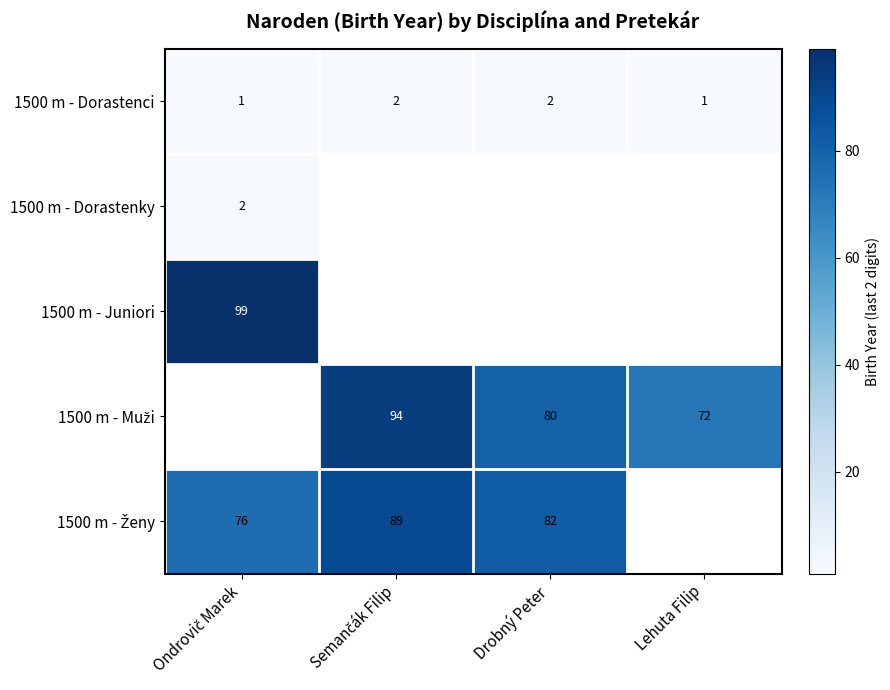

The value of 1500 m - Dorastenci at Drobný Peter is 3. True or false?

False